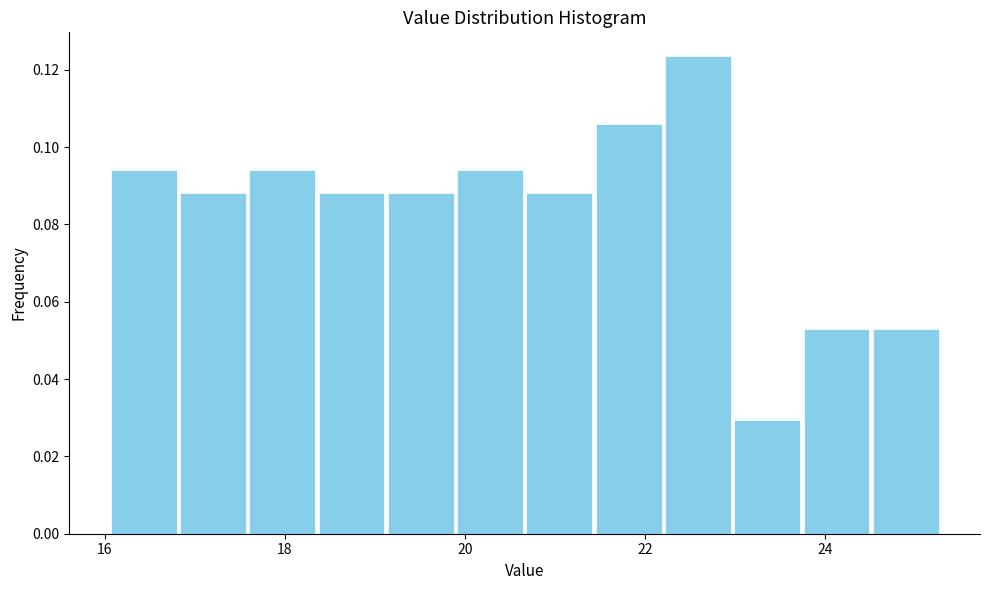

Read against the x-axis, roughly where is the centre of the tallest bar?

22.6